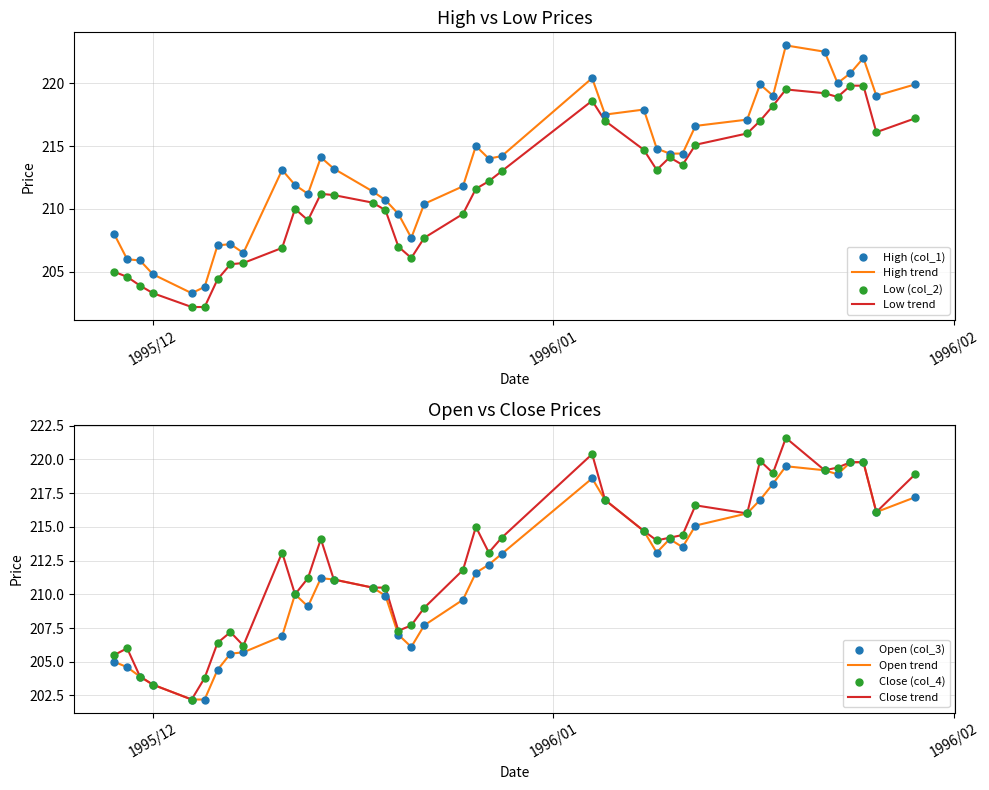

Which series contains the lowest Y value?

Low (col_2)